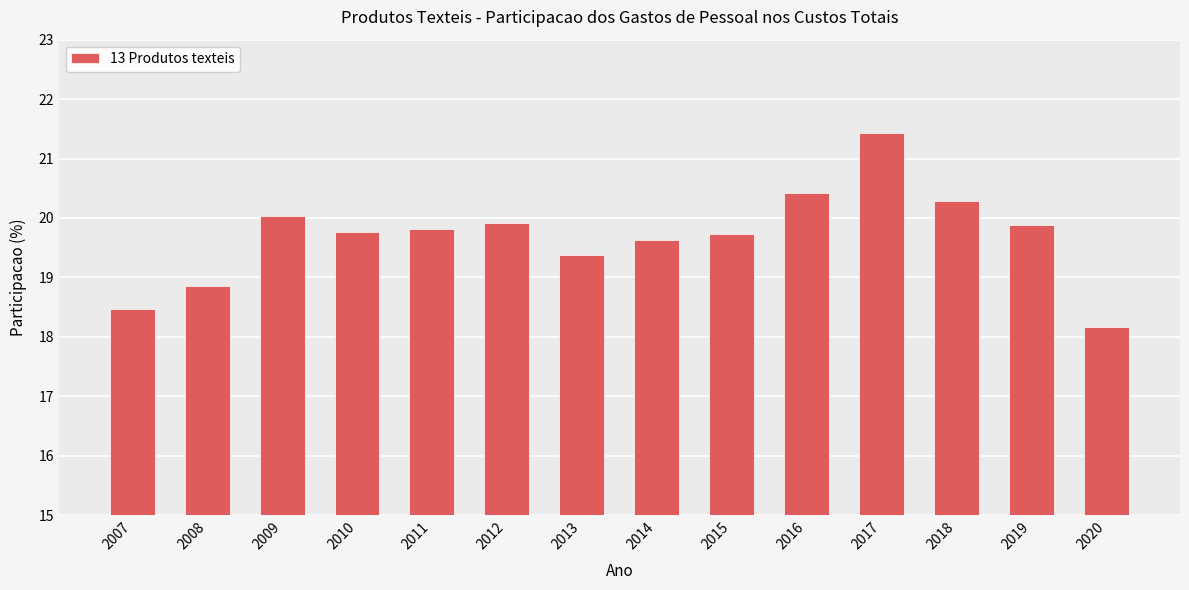

True or false: the data shows 20.3 at 2018.

True